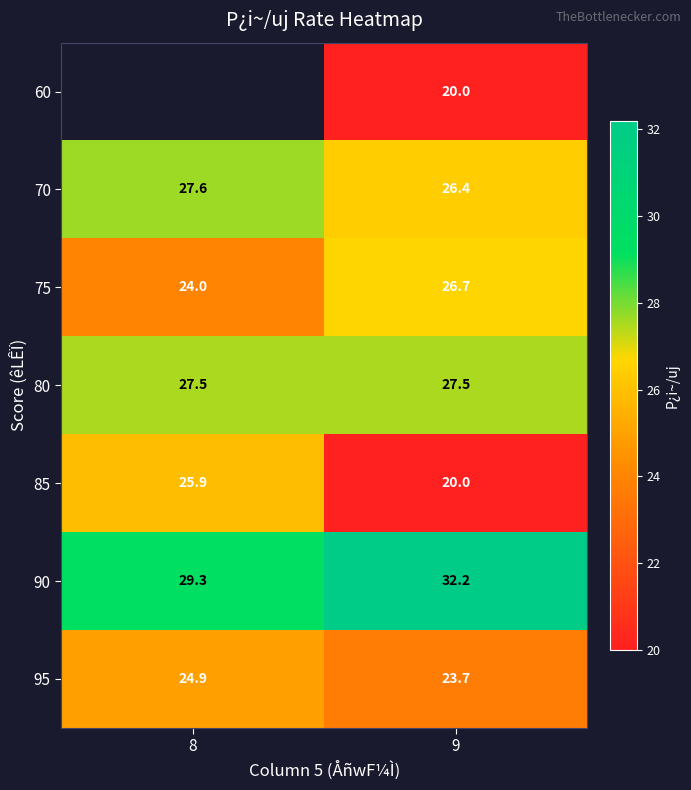

True or false: 75 has a value of 26.7 at 9.

True